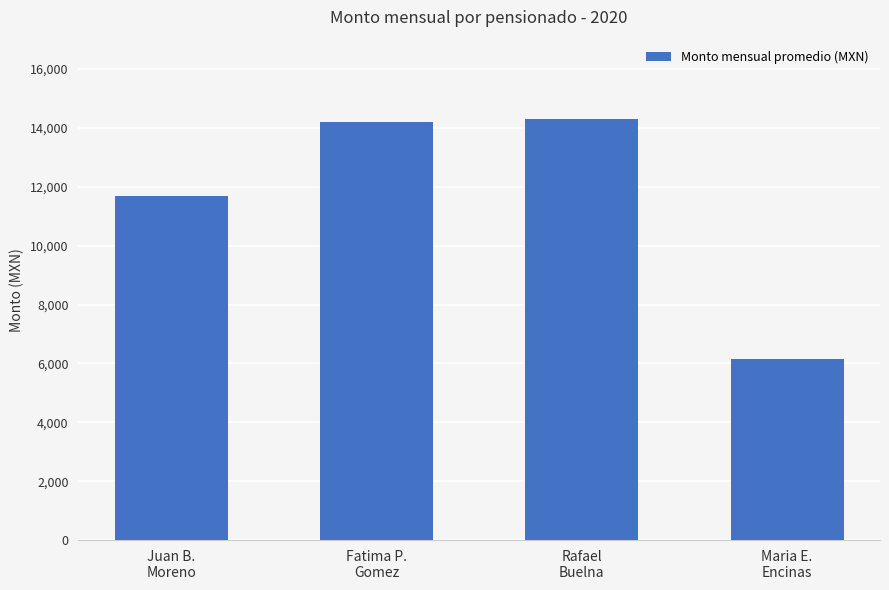

Is it true that the value at Maria E.
Encinas is 6162.3?

True